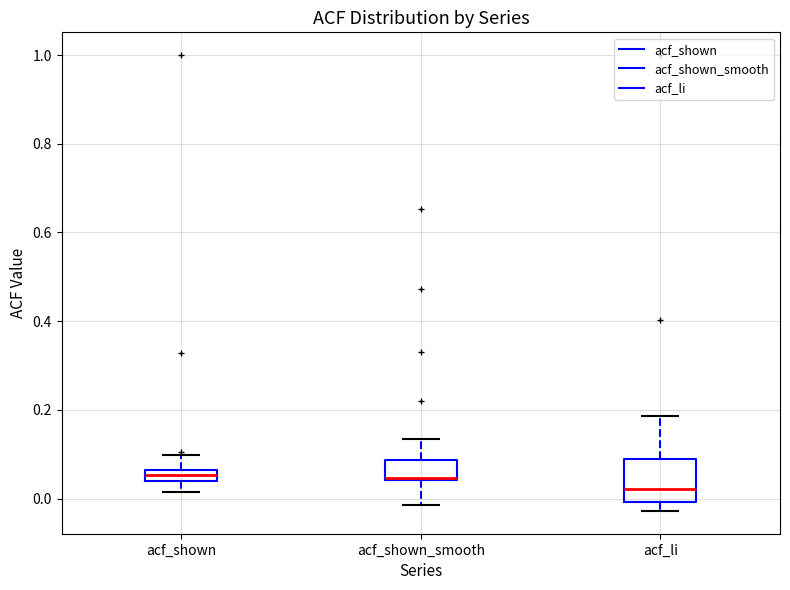

Where does the lower whisker of the box for acf_shown end on the y-axis? The values are not printed on the chart, so give them approximately, as read against the axis.

0.02